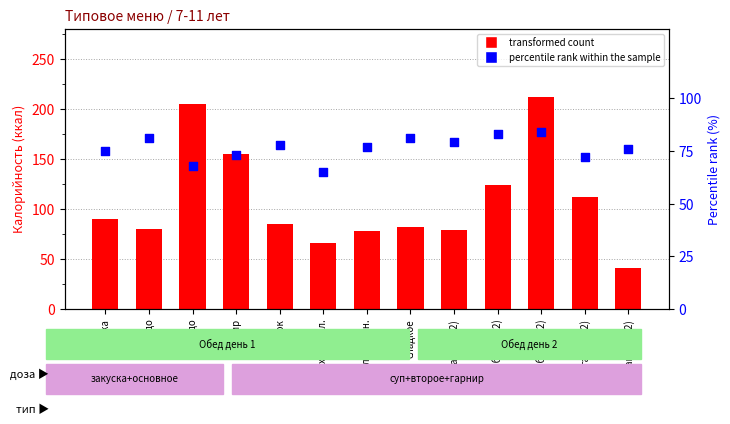

What is the change in value from 2 блюдо to хлеб бел.?

-3